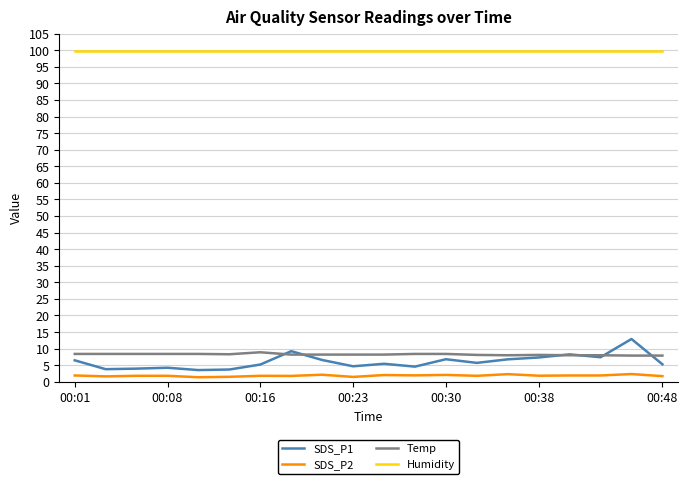

Which series has the largest total across all categories?

Humidity